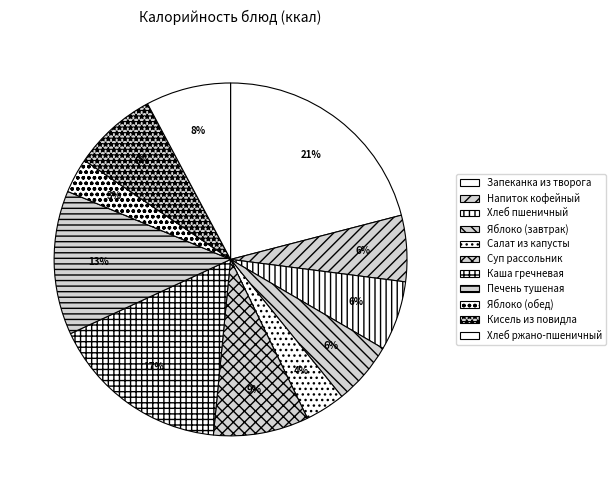

What is the largest slice in the pie chart?

Запеканка из творога